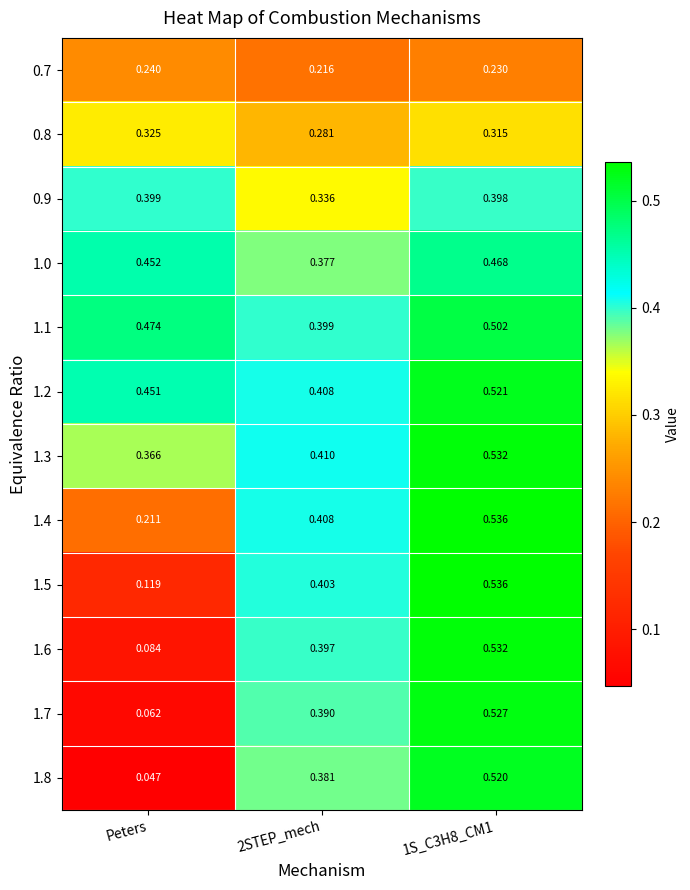

Which label corresponds to the smallest value in the chart?

Peters